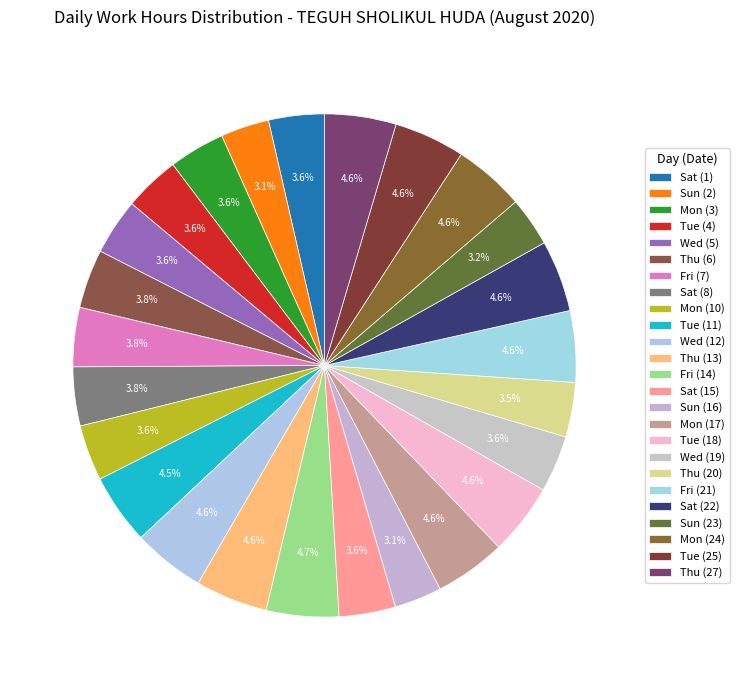

Which slice is the smallest?

Sun (16)